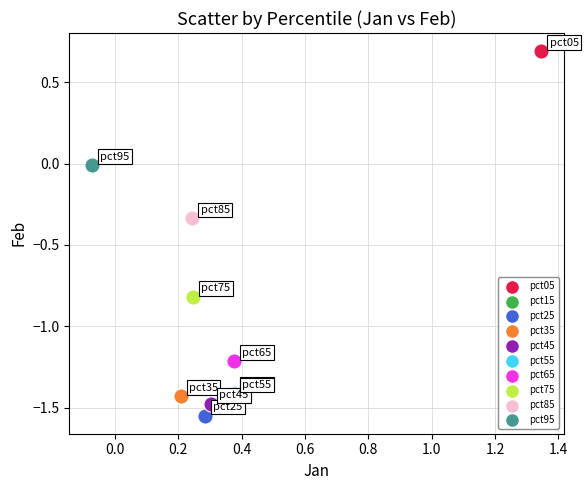

Which series reaches the maximum Y coordinate?

pct05